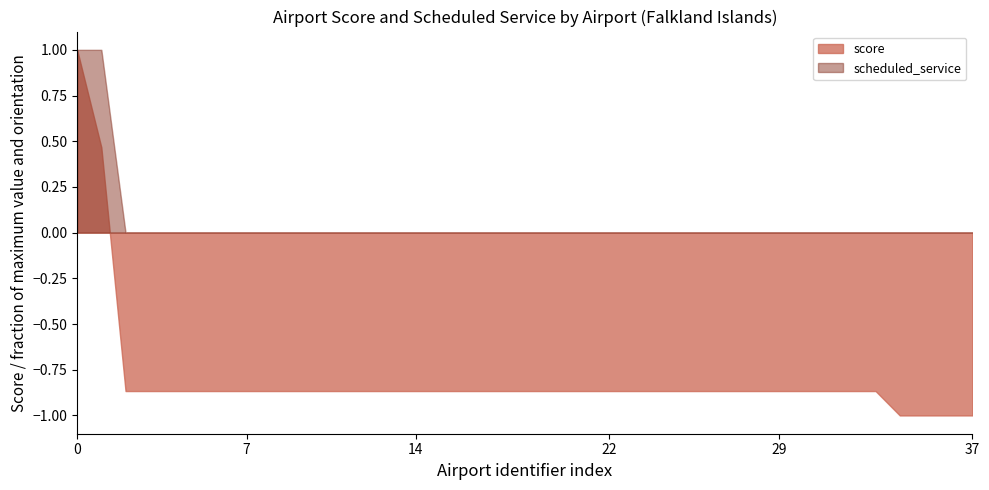

True or false: score has a value of -0.6 at 37.

False